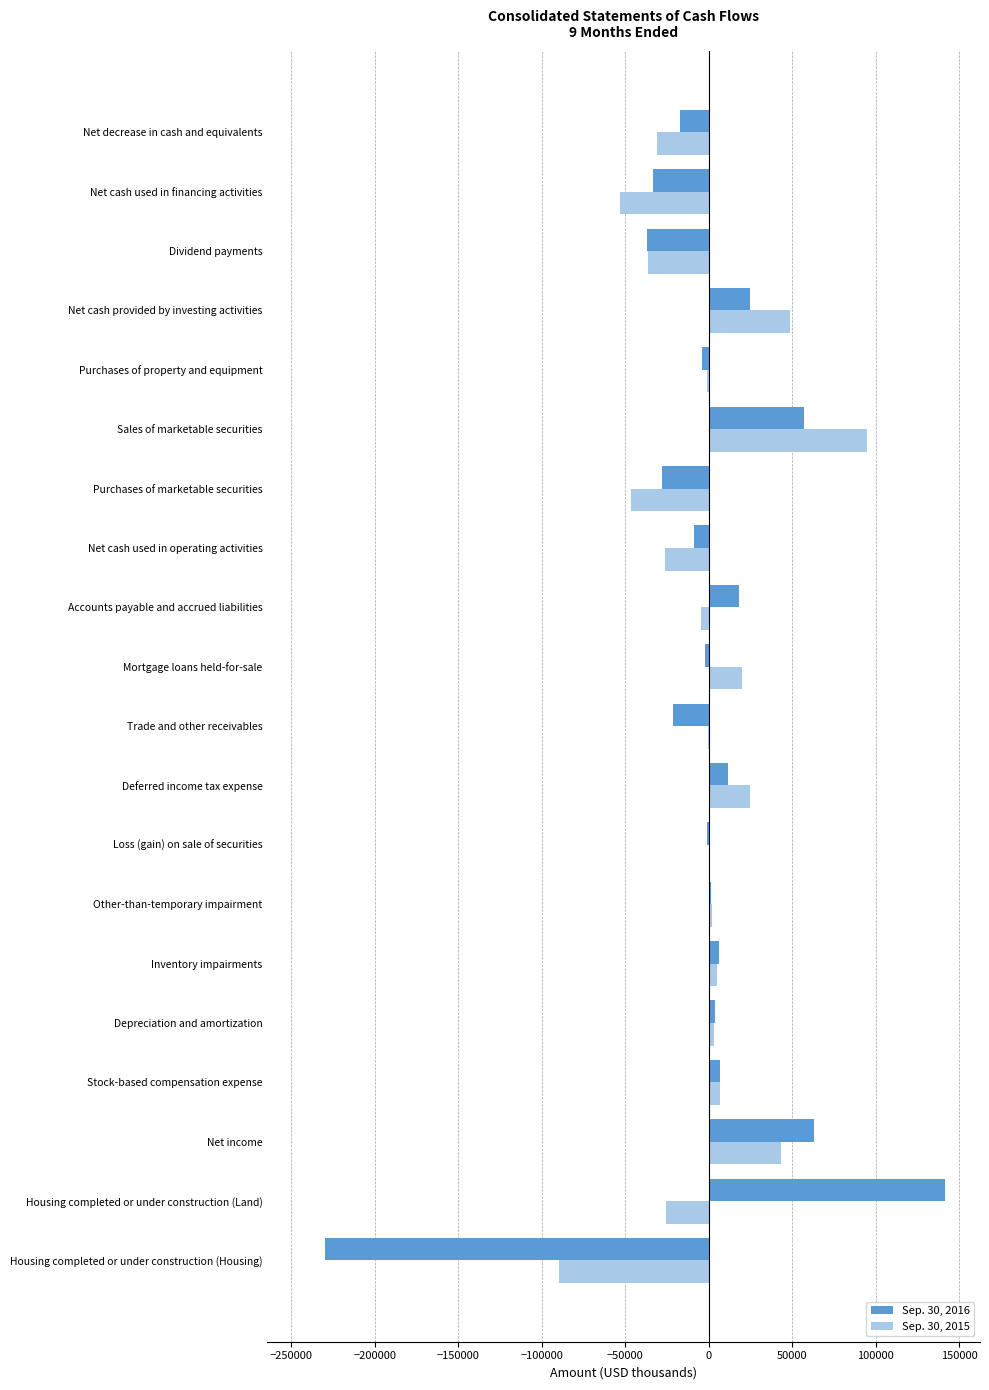

How many series are shown in this chart?

2